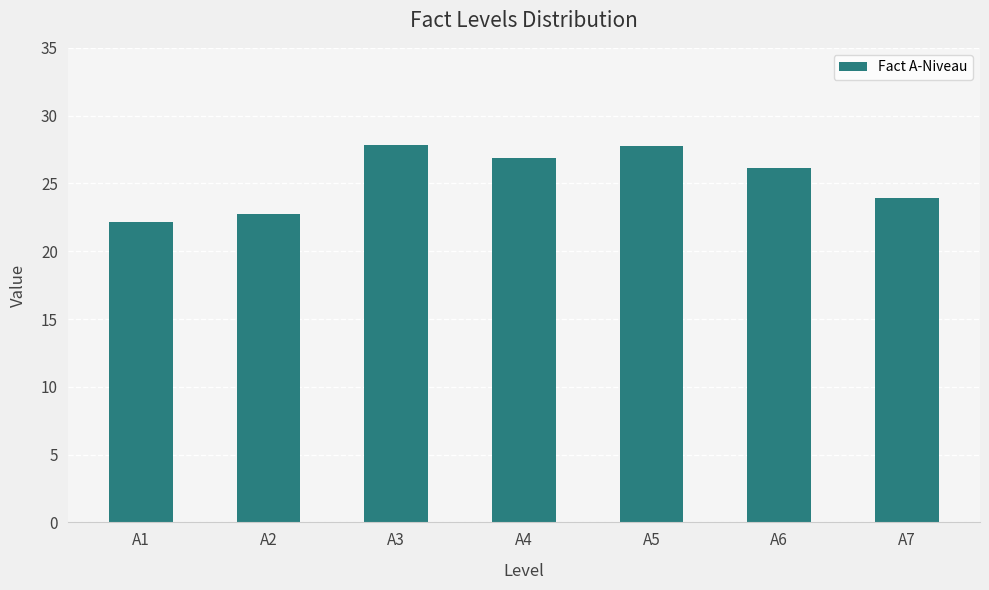

What is the change in value from A4 to A5?

+0.9